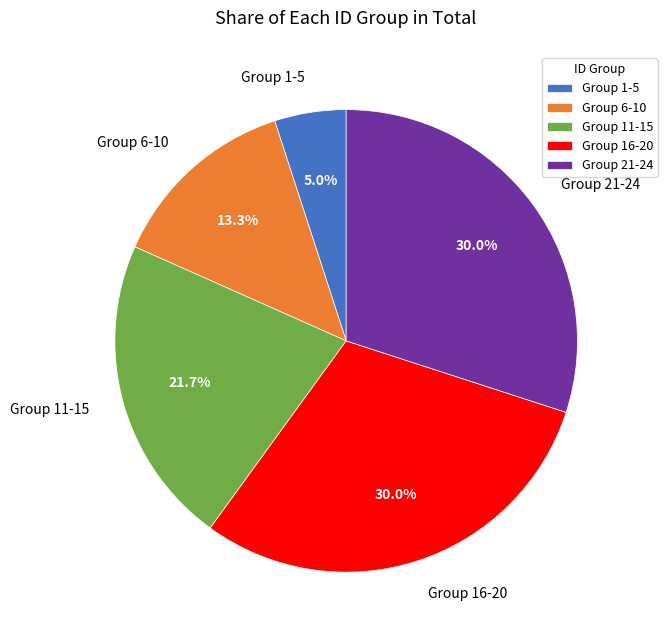

Is there any slice that represents more than half of the pie?

No